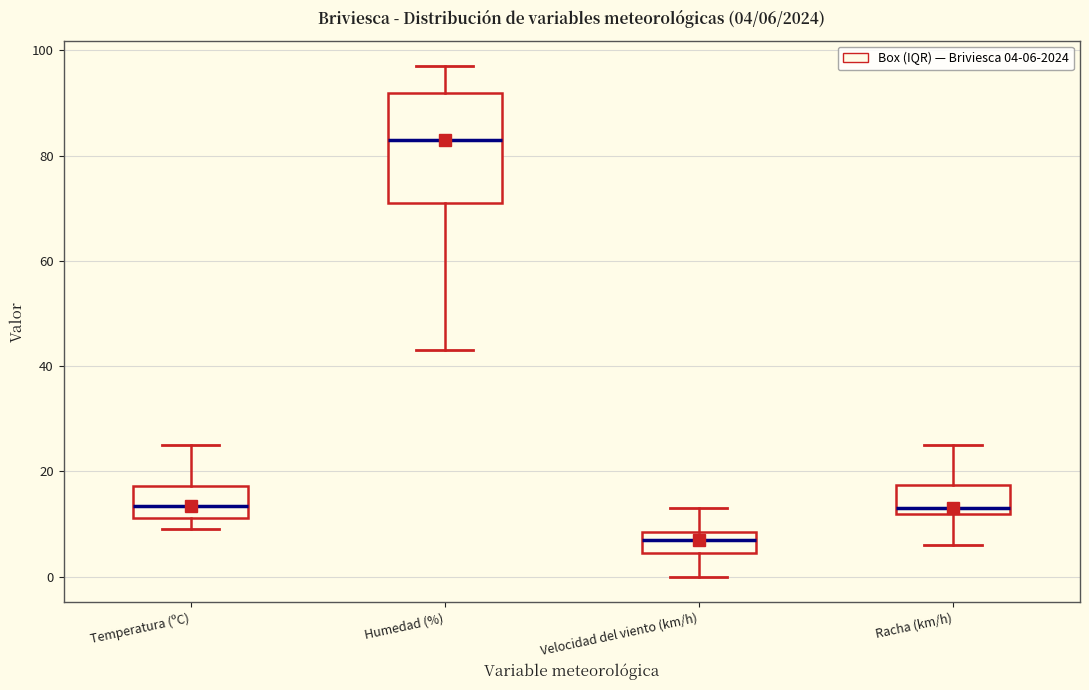

Which box is the tallest, from its lower edge to its upper edge?

Humedad (%)